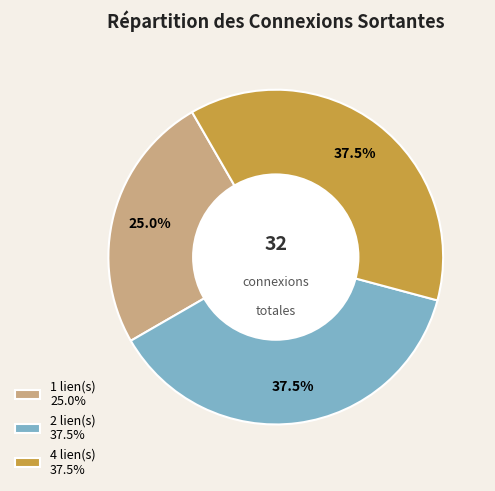

What is the ratio of the value at 1 lien(s) 25.0% to the value at 2 lien(s) 37.5%?

0.7